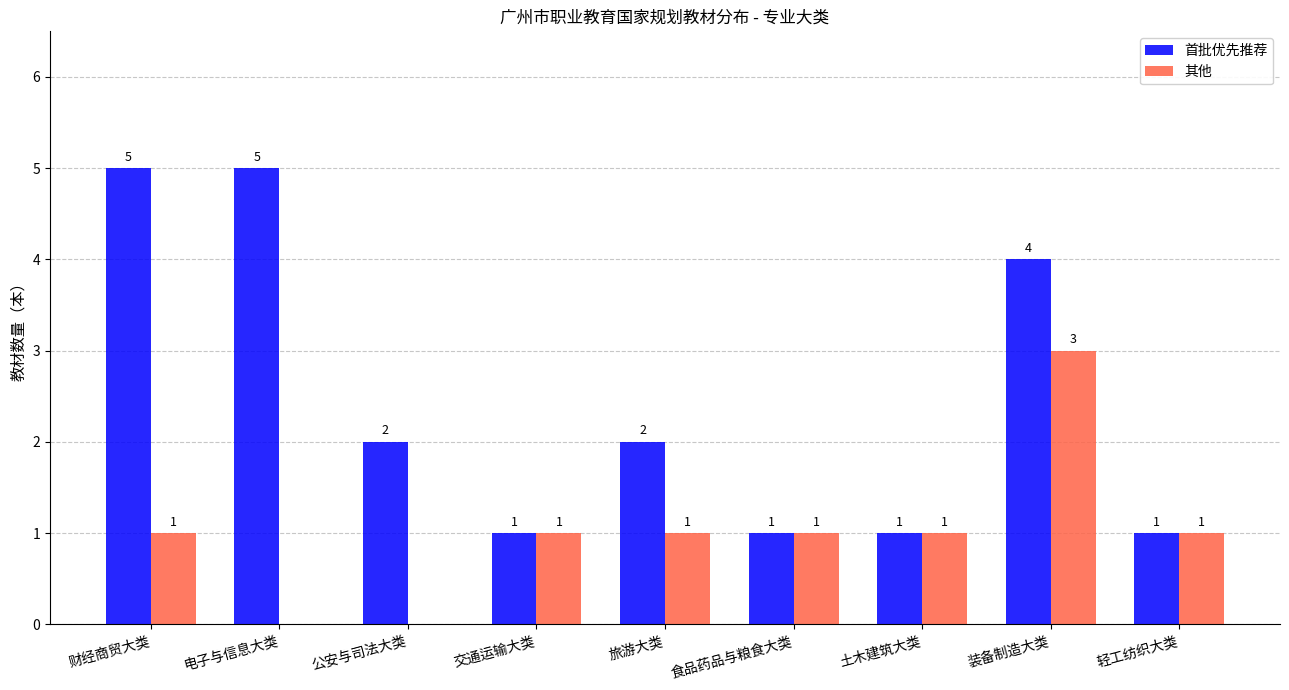

Between 财经商贸大类 and 食品药品与粮食大类, which series saw the biggest shift?

首批优先推荐